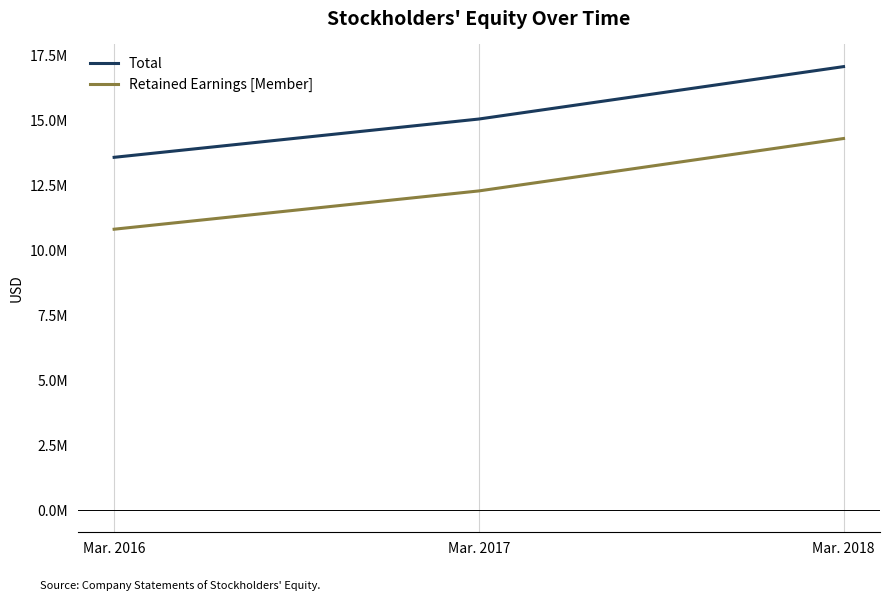

Does the chart have visible grid lines?

No